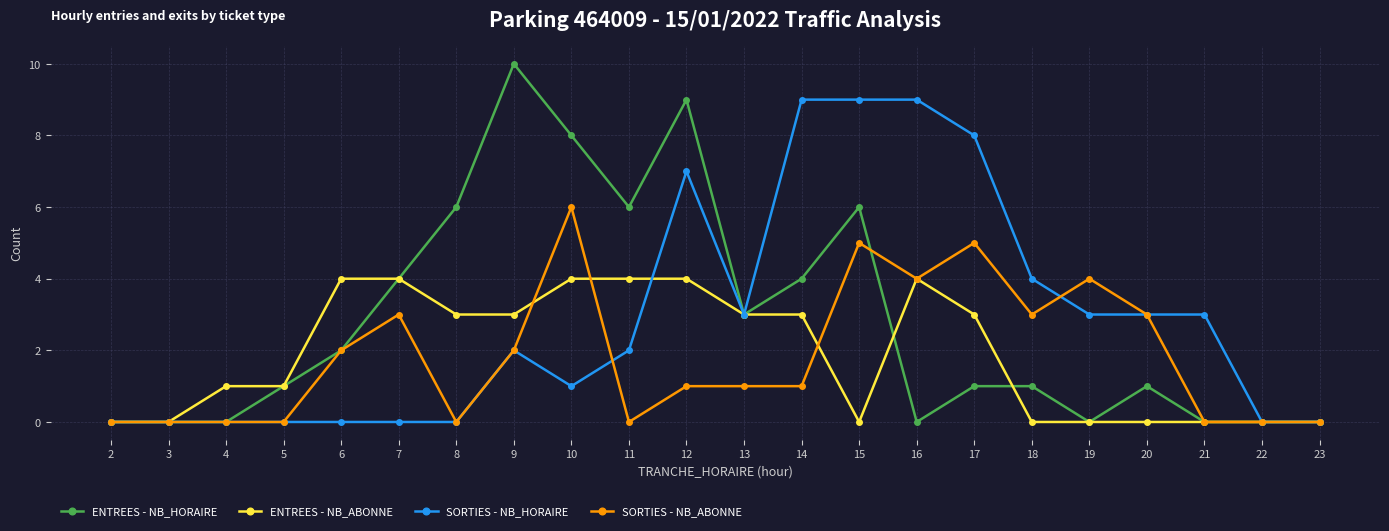

Rank the series by their maximum value, from lowest to highest.

ENTREES - NB_ABONNE, SORTIES - NB_ABONNE, SORTIES - NB_HORAIRE, ENTREES - NB_HORAIRE